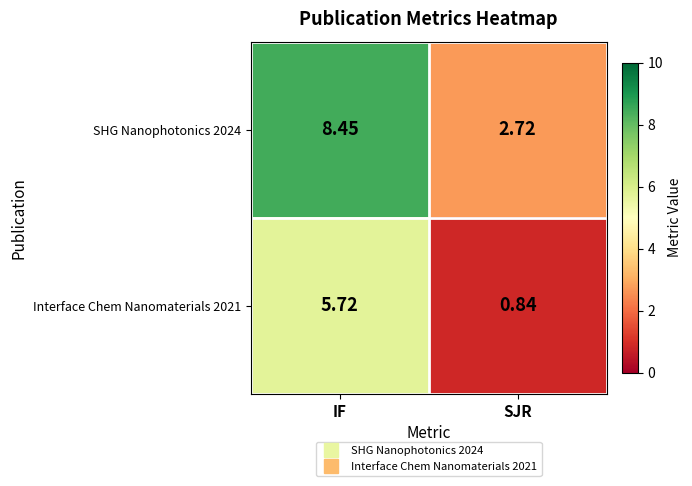

At which category is the sum across all series the highest?

IF